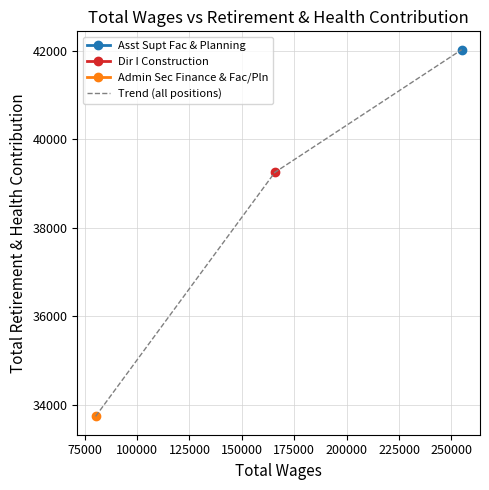

What is the lowest value of the Trend (all positions) series?

33743